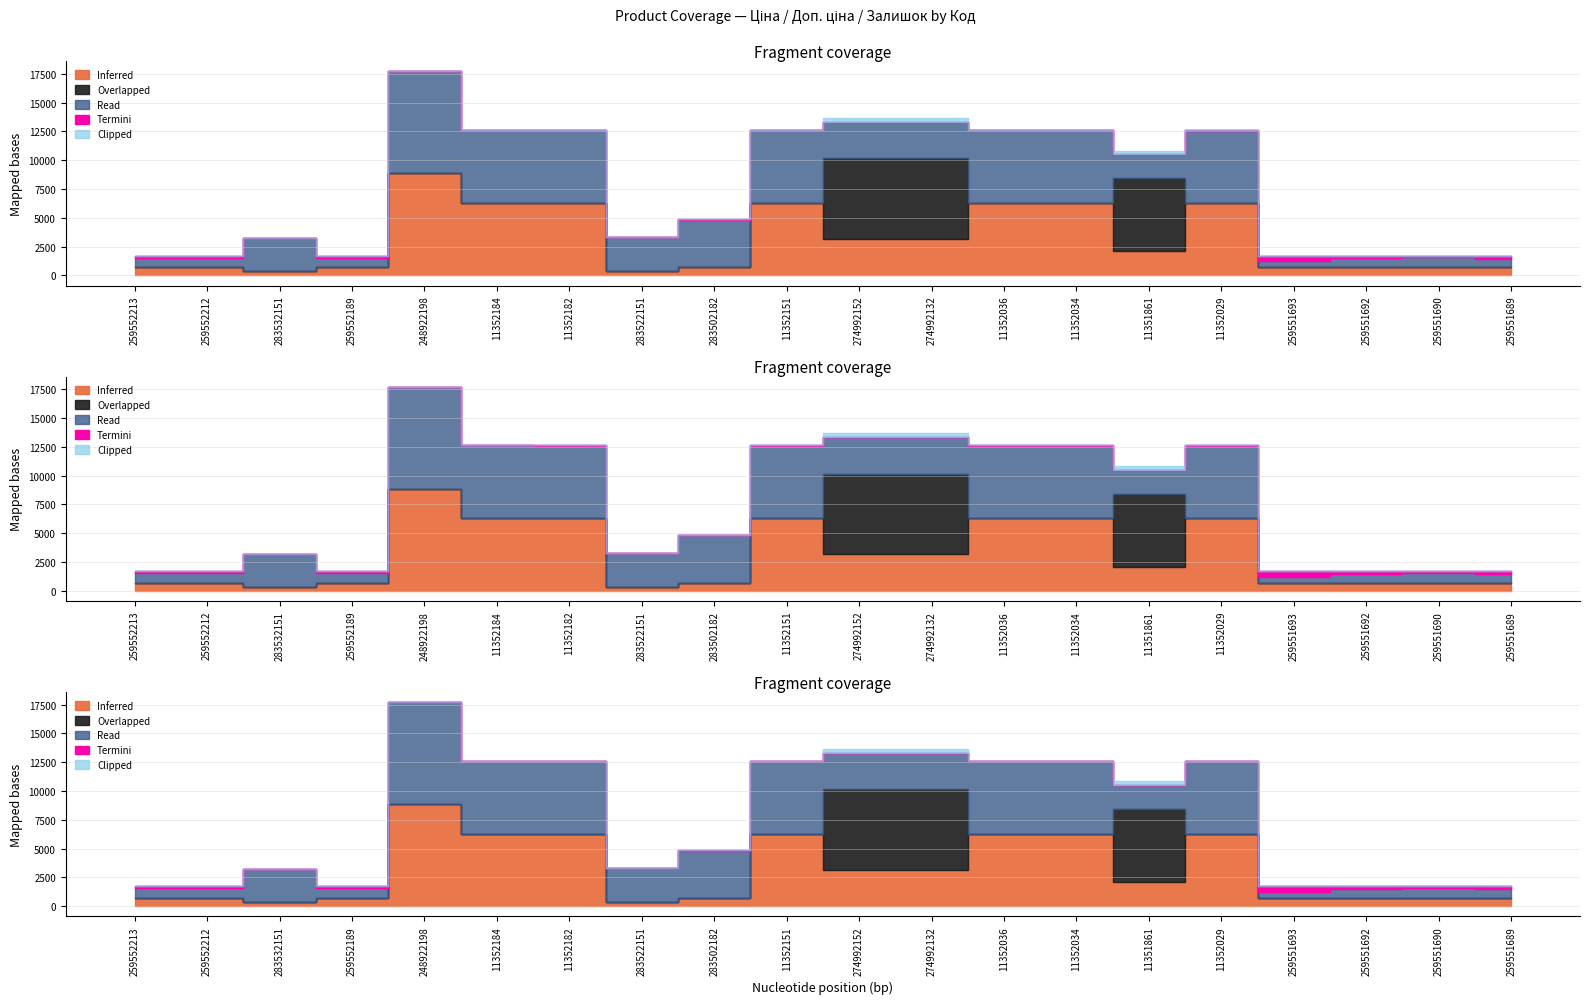

Which category has the lowest value in the Read (Доп. ціна) series?

259552213